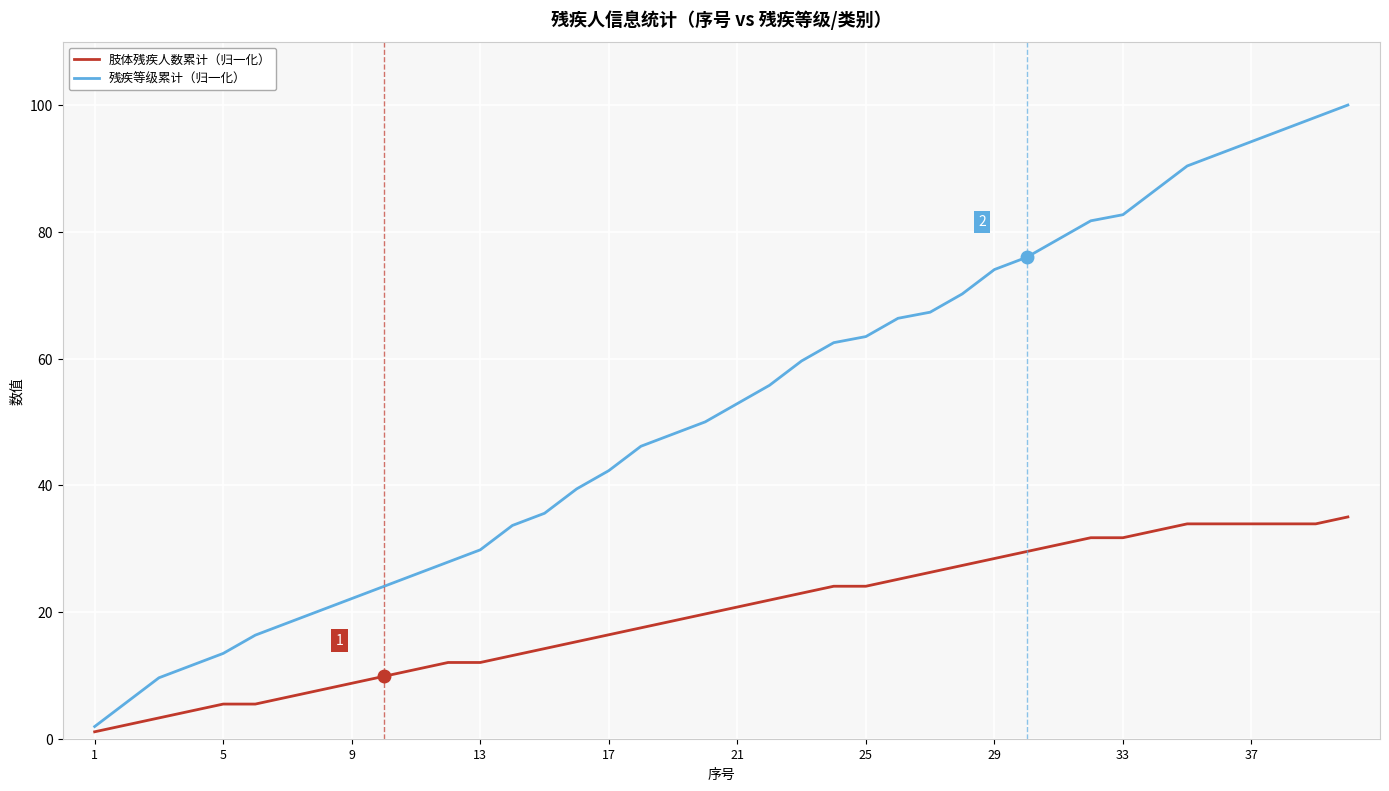

What is the difference between the second highest and second lowest values in the 残疾等级累计（归一化） series?

92.3